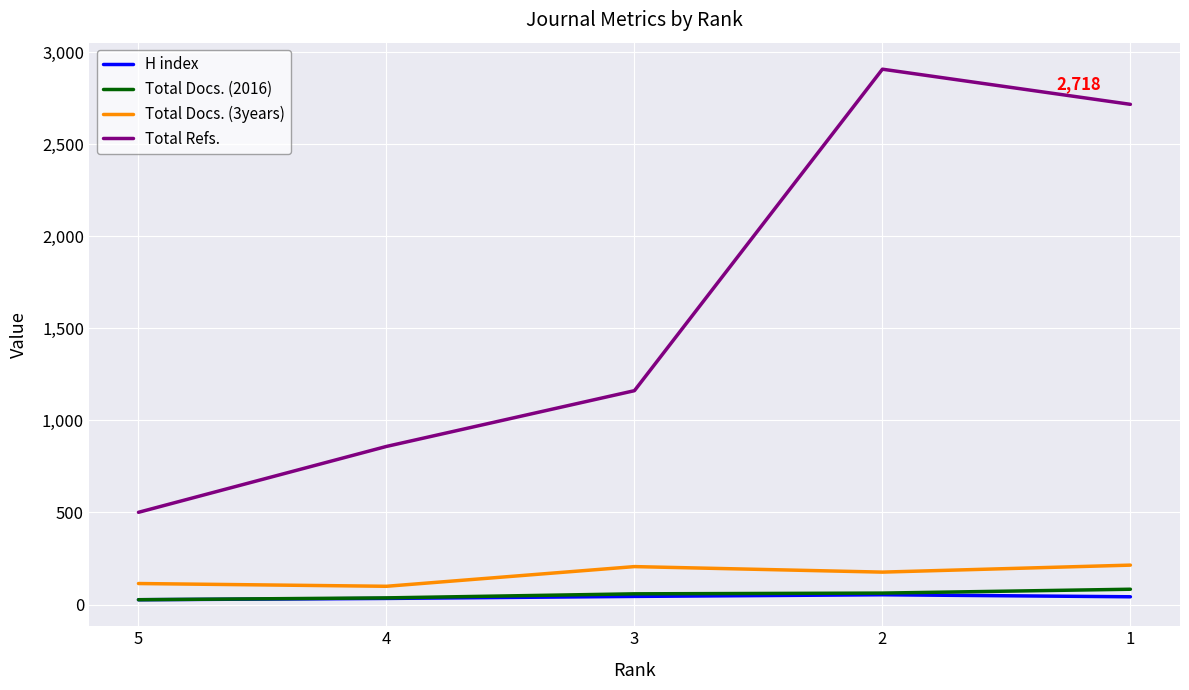

Is the value of Total Refs. at 2 greater than the value of Total Docs. (2016) at 2?

Yes